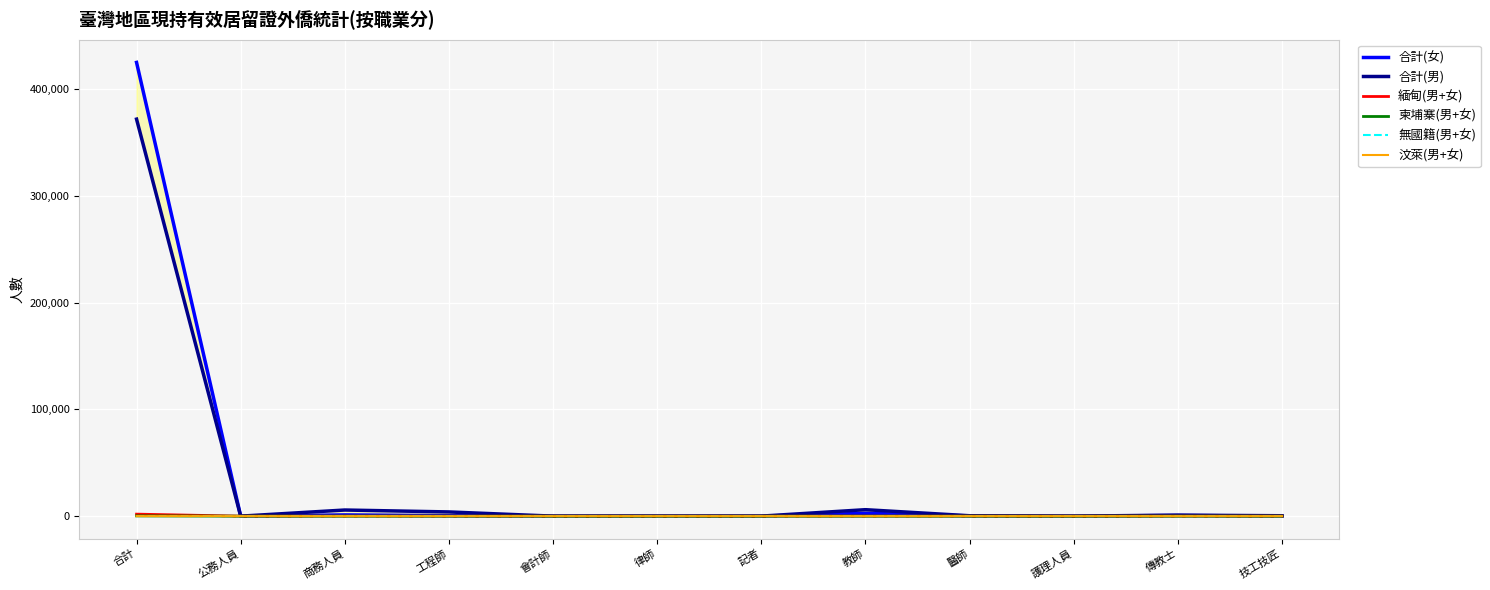

Which series has the widest spread of values?

合計(女)